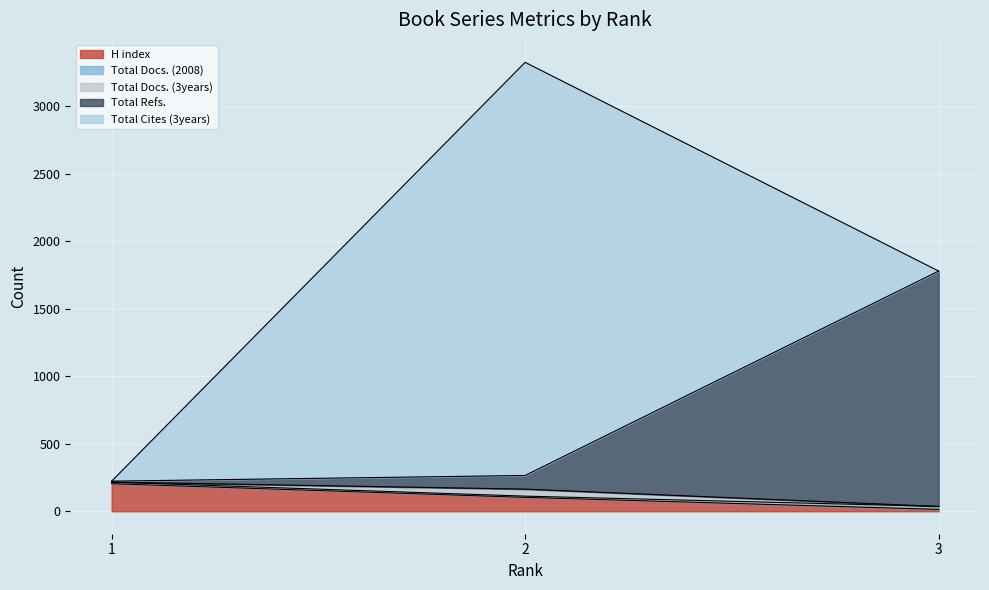

List the series in order of their peak value, highest first.

Total Cites (3years), Total Refs., H index, Total Docs. (3years), Total Docs. (2008)